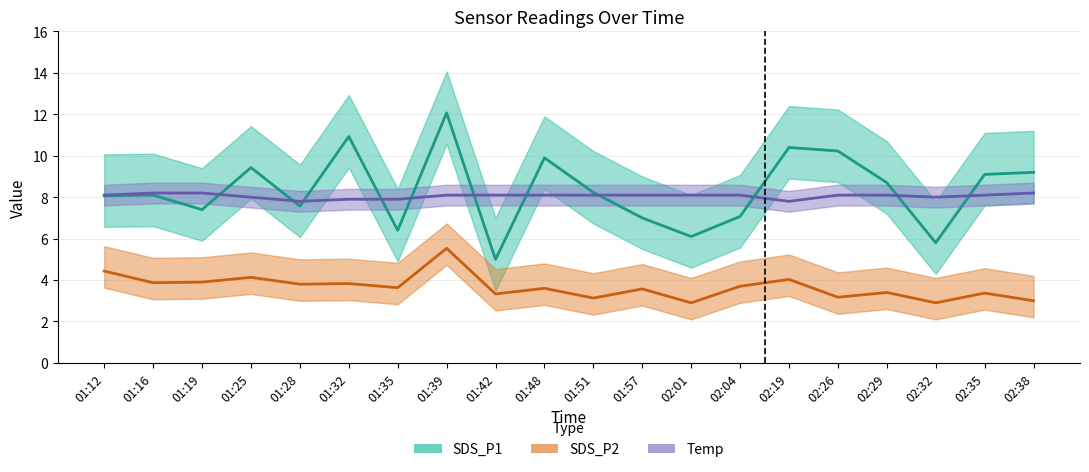

Rank the series by their maximum value, from highest to lowest.

SDS_P1, Temp, SDS_P2